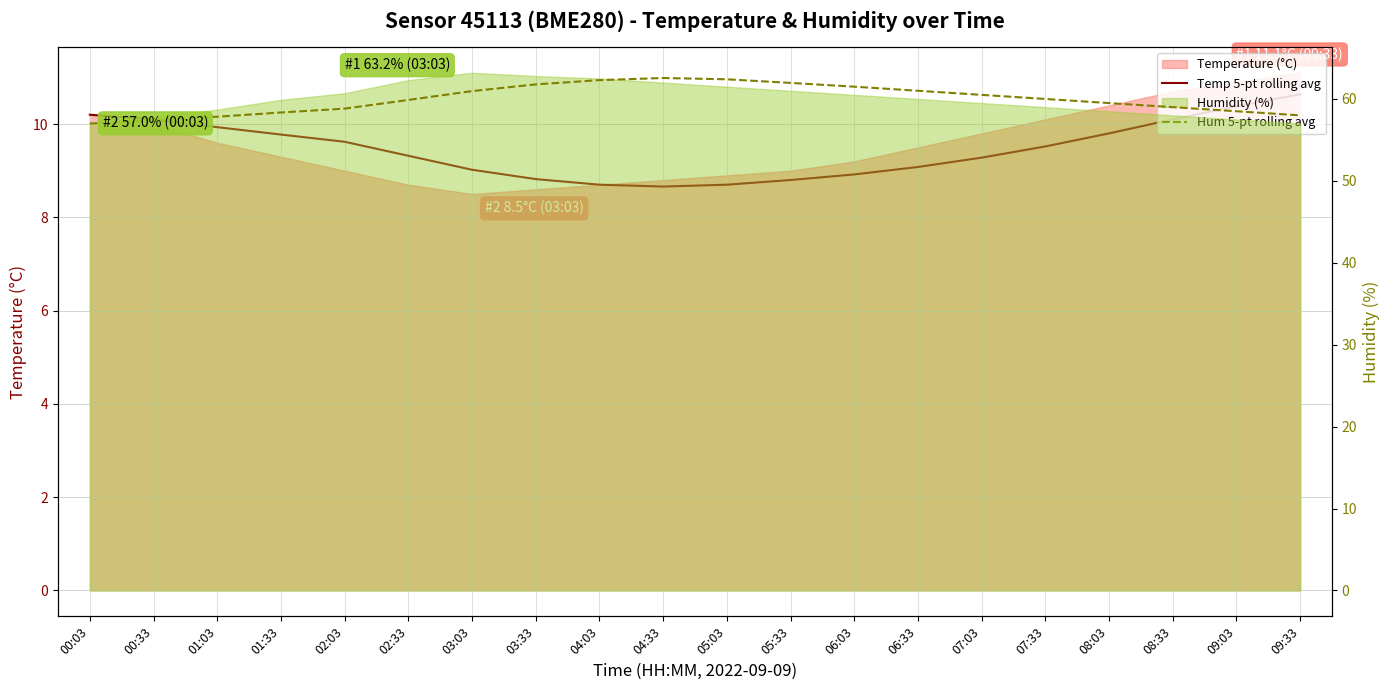

Where is Hum 5-pt rolling avg nearest to the value 59?

08:33